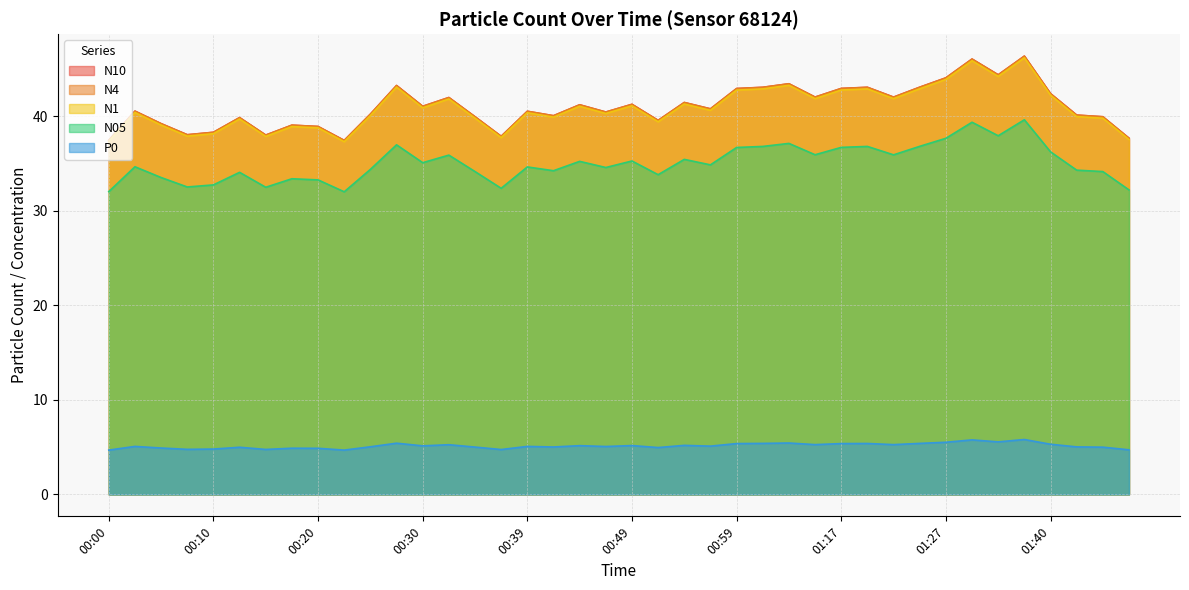

Rank the categories by N4 value from lowest to highest.

00:22, 00:00, 01:48, 00:37, 00:15, 00:08, 00:10, 00:20, 00:17, 00:05, 00:51, 00:13, 00:34, 01:45, 00:42, 01:43, 00:25, 00:47, 00:39, 00:03, 00:56, 00:30, 00:44, 00:49, 00:54, 00:32, 01:22, 01:14, 01:40, 00:59, 01:17, 01:01, 01:20, 01:25, 00:27, 01:04, 01:27, 01:35, 01:30, 01:37